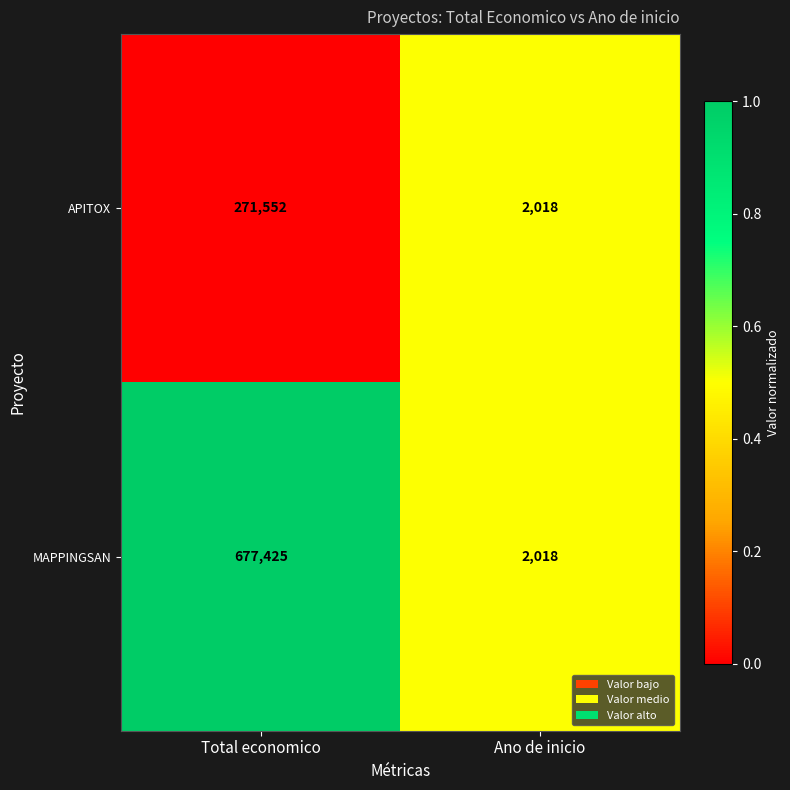

At which category does the chart reach its peak across all series?

Total economico